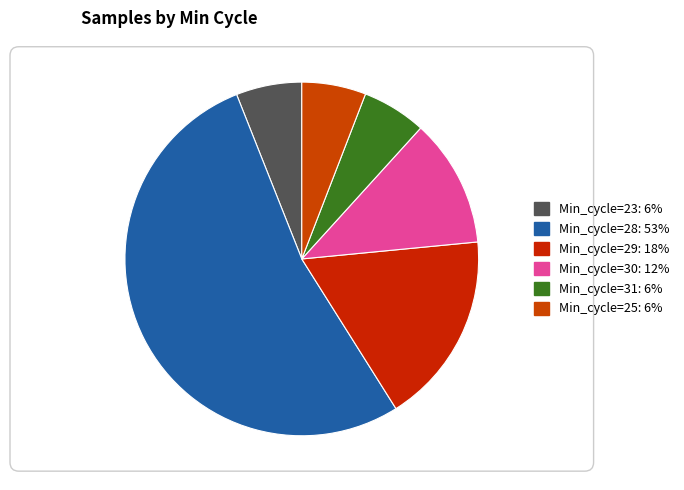

True or false: Min_cycle=30 accounts for 20% of the total.

False